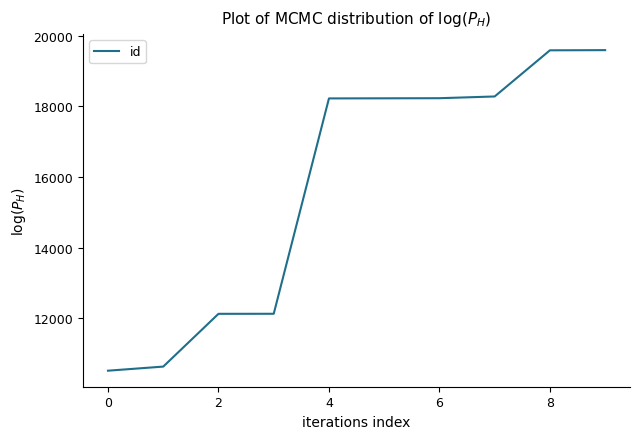

What is the difference between the maximum and minimum values?

9063